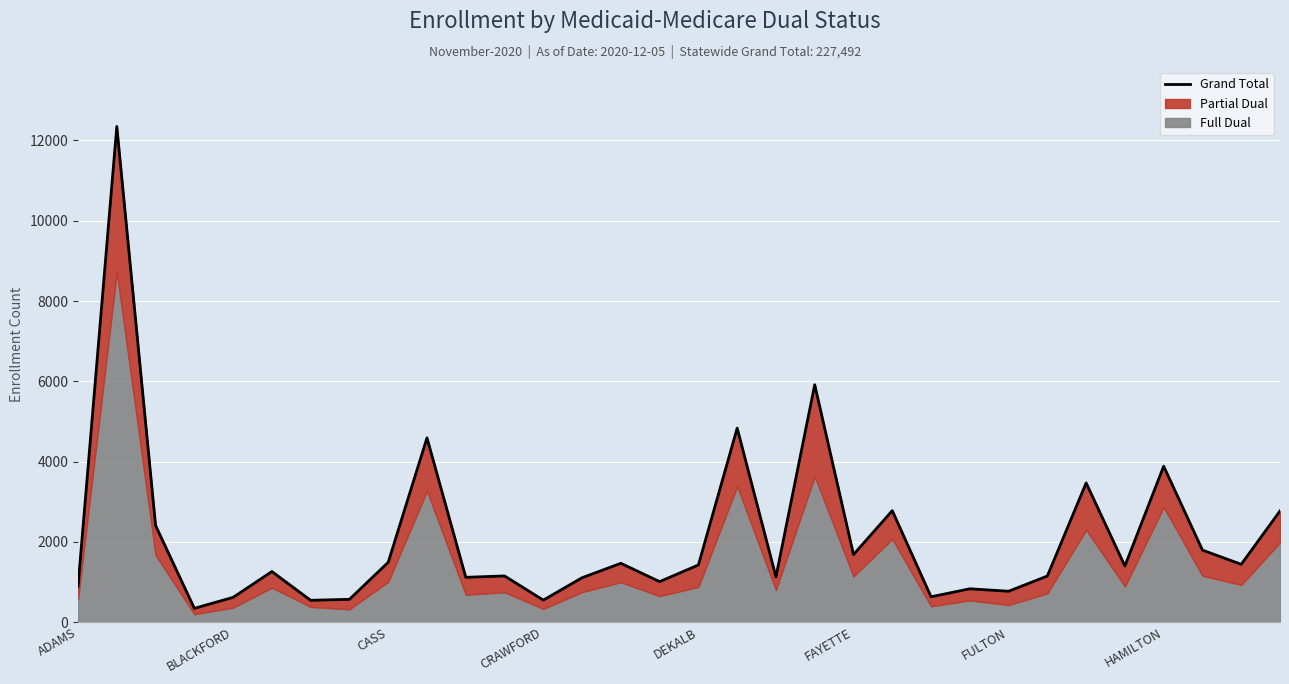

The chart shows a value of 2771 at 31. True or false?

True